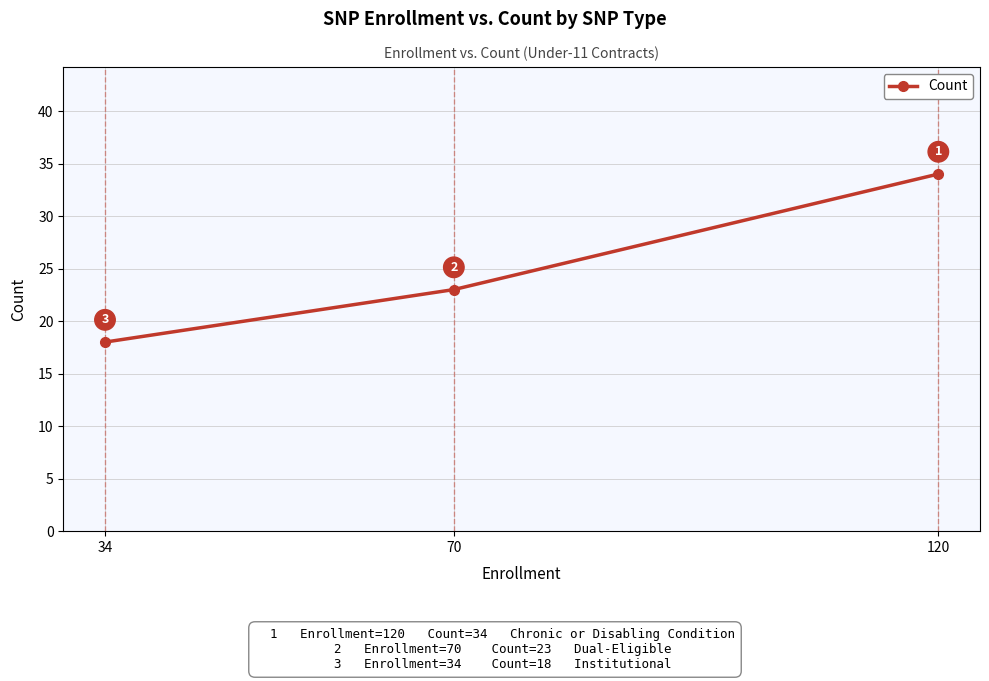

Count the number of data series in this chart.

1